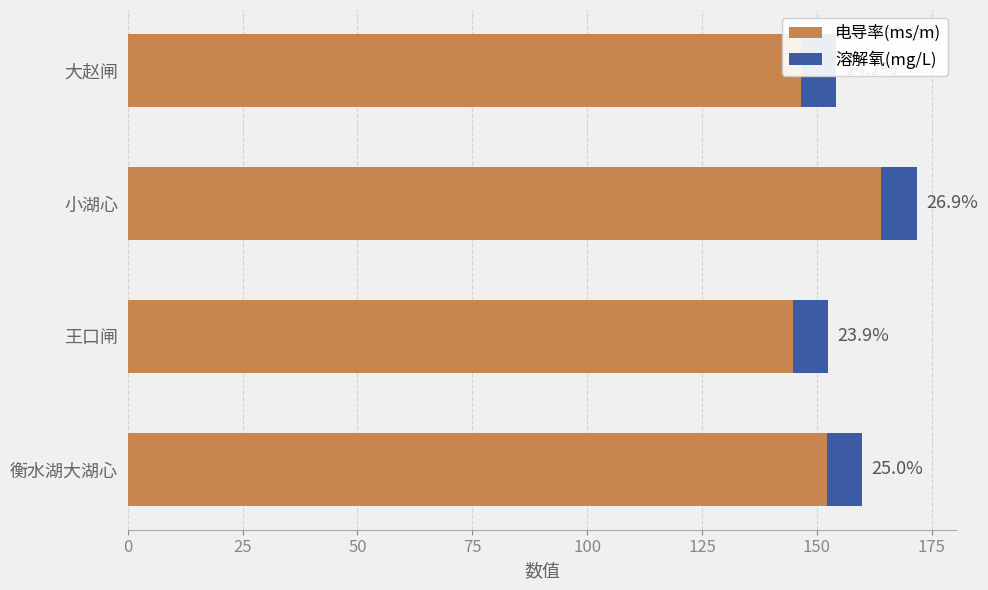

How many values in the 电导率(ms/m) series exceed 152?

2